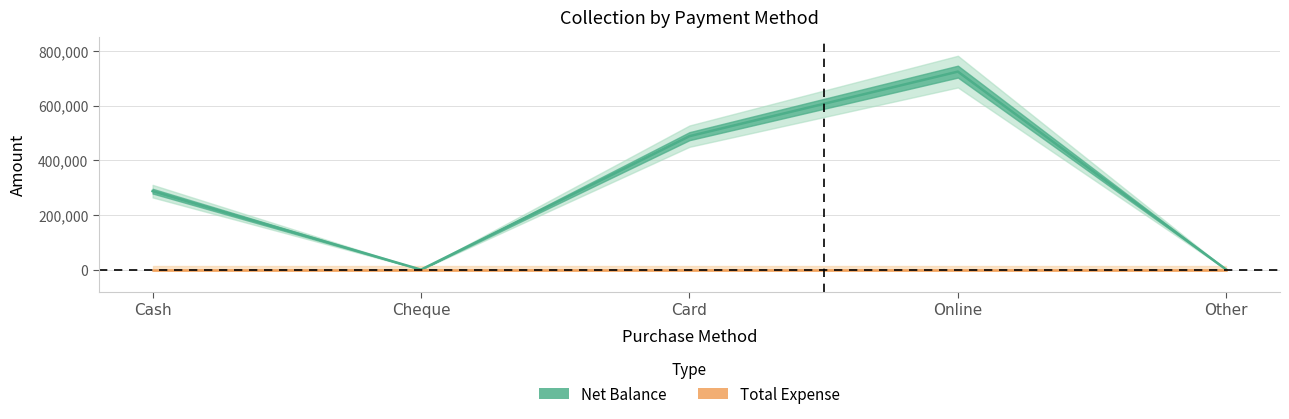

True or false: there are more than 0 points higher than both neighbors.

True